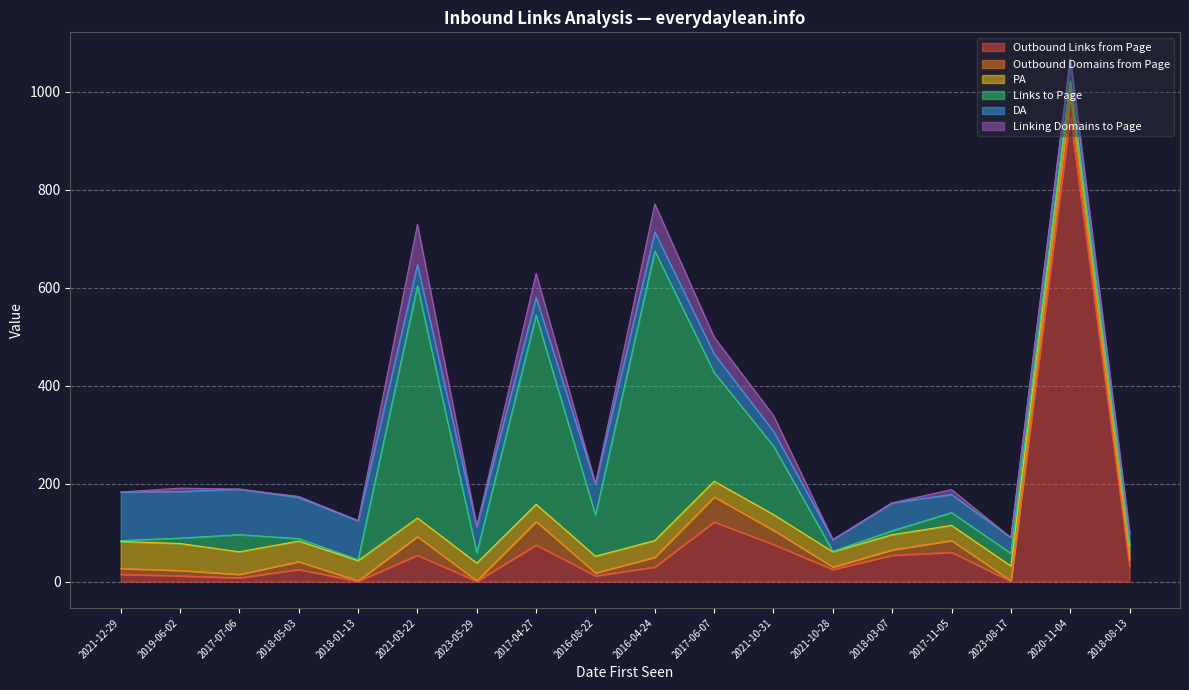

Is the value of Outbound Domains from Page at 2021-10-28 greater than the value of DA at 2021-10-28?

No